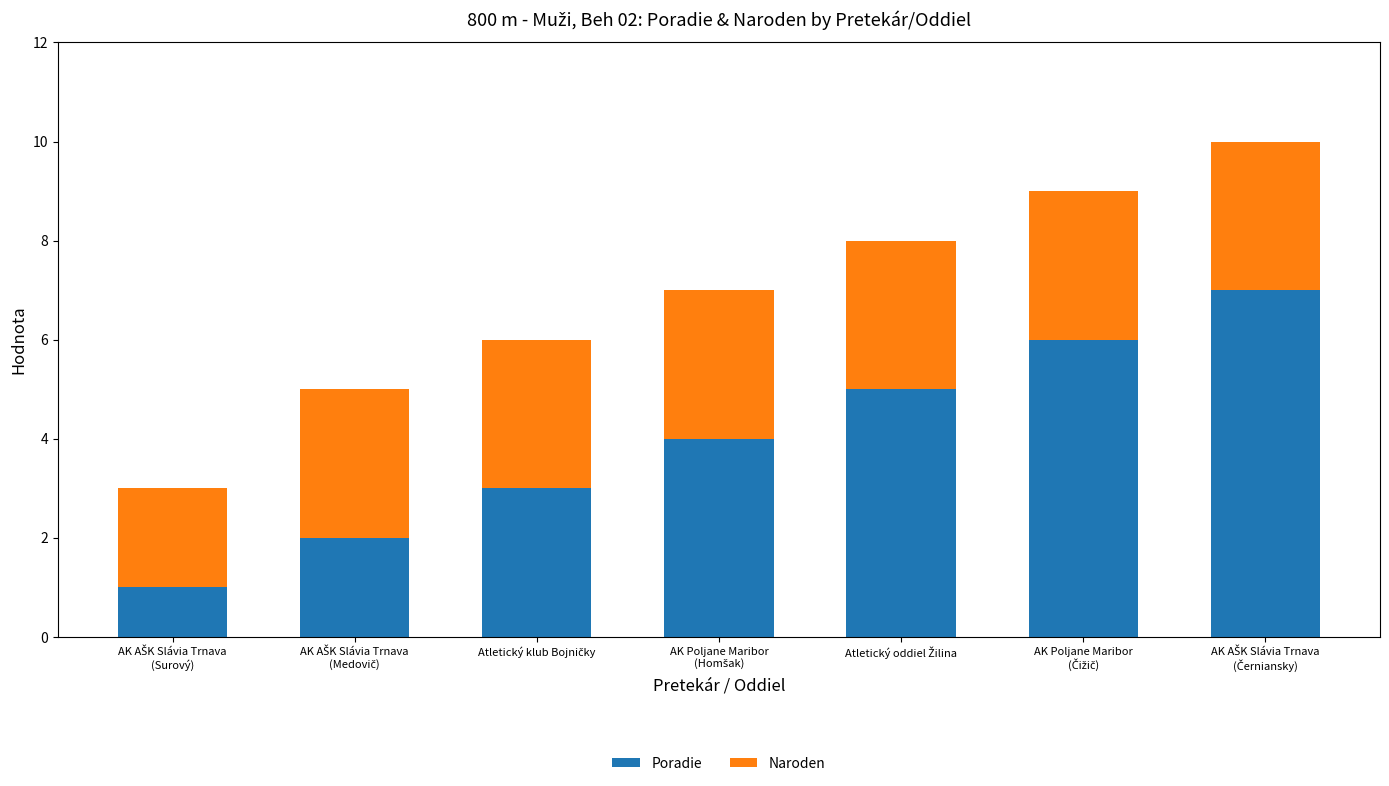

Reading left to right, transcribe the values for Poradie.

1	2	3	4	5	6	7